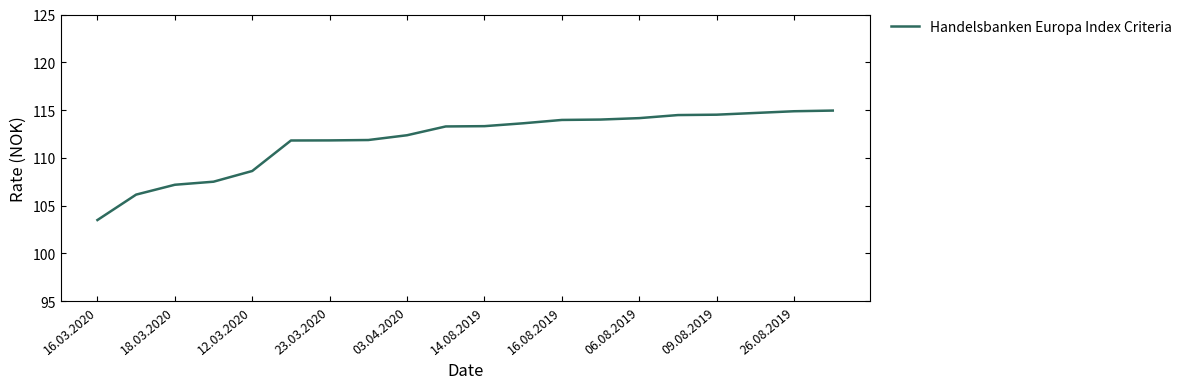

What is the greatest value displayed?

115.0